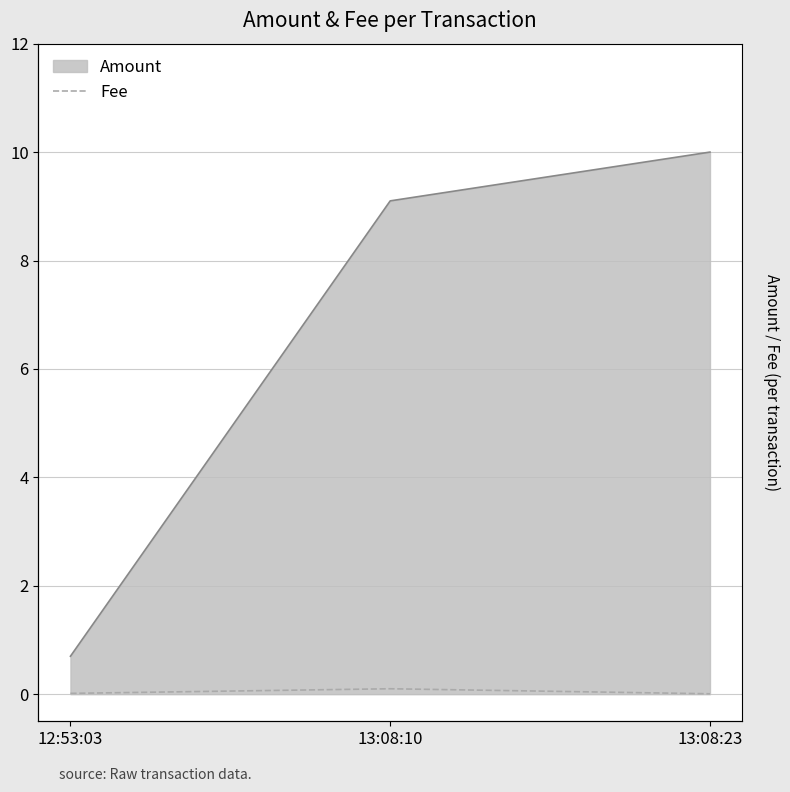

Where is the data nearest to the value 0?

13:08:23